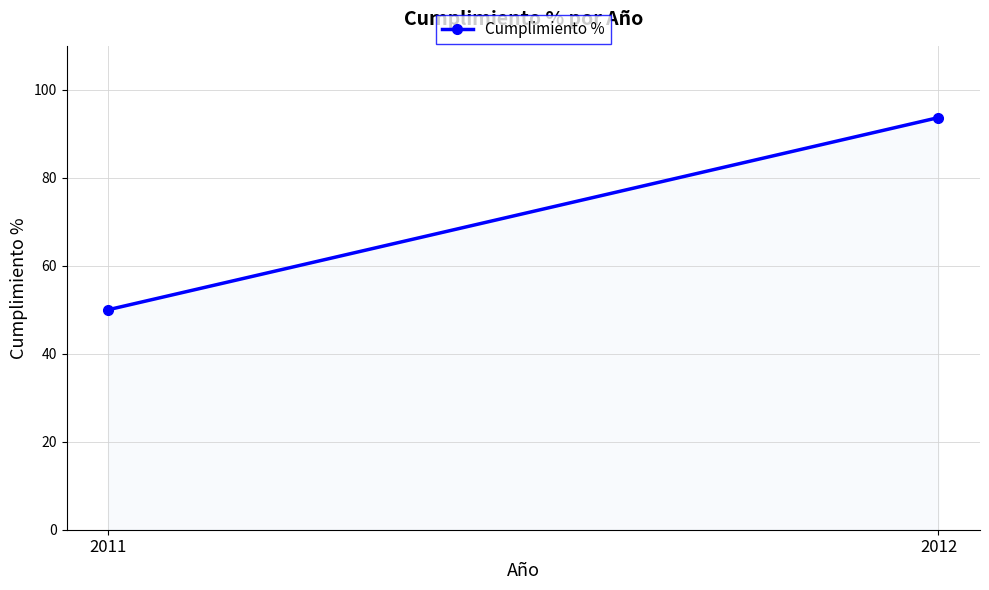

What is the sum of all values?

143.7